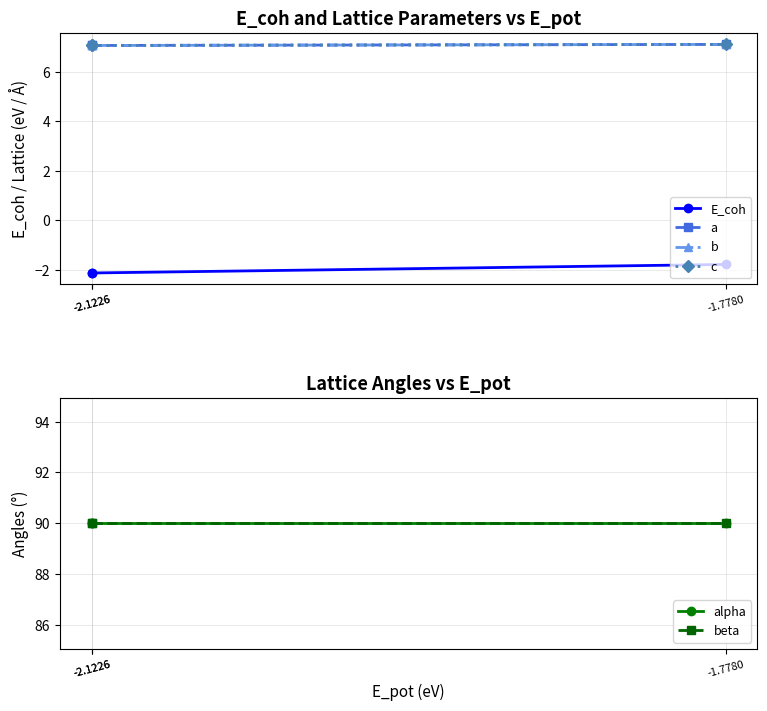

What is the total value across all series at -2.1226?

199.1